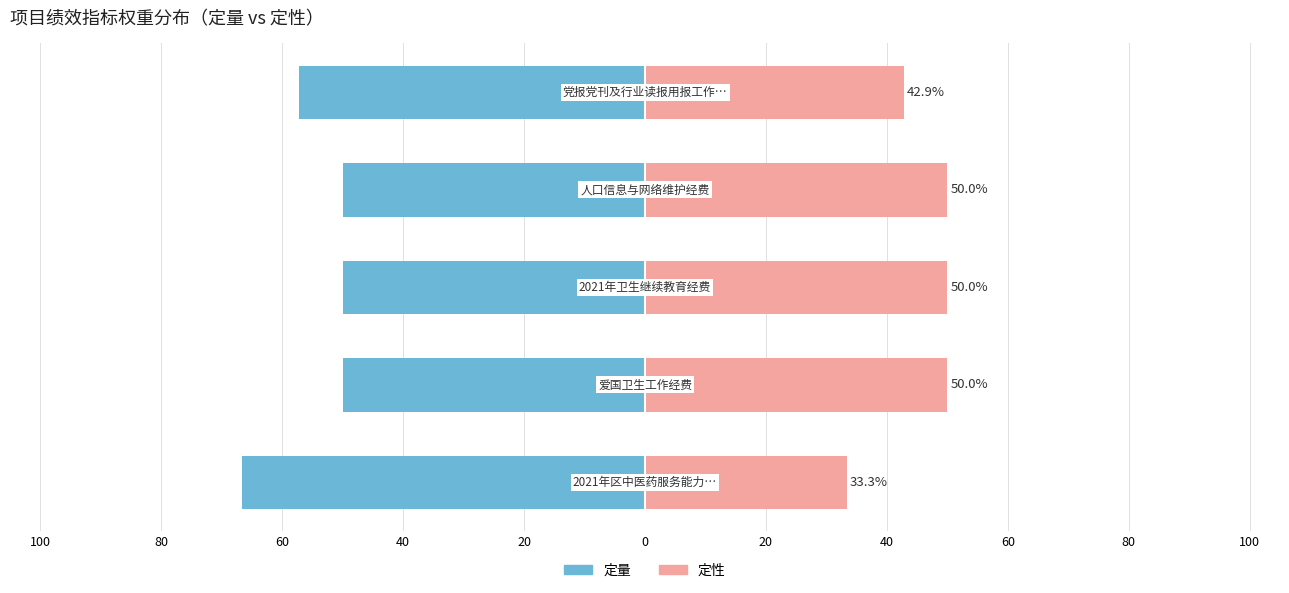

What is the value of the 定性 bar at the 2nd from the left?

50.0